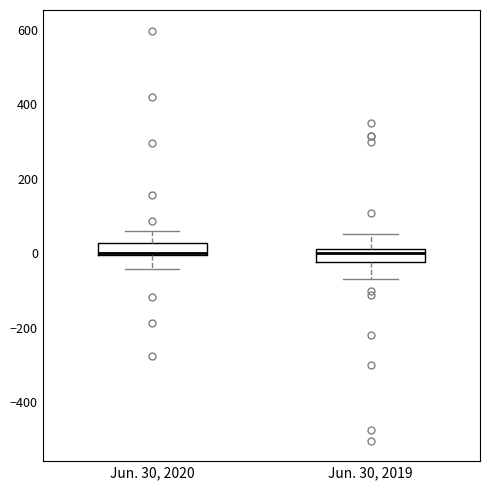

Reading left to right, transcribe this box plot: for each box, give where its median line is, the range the box spans, and where its two whiskers end, as read against the y-axis. The values are not printed on the chart, so give them approximately, as read against the axis.

Jun. 30, 2020: median 0 (drawn on the box's lower edge), box 0 to 20, whiskers -40 to 60
Jun. 30, 2019: median 0, box -20 to 20, whiskers -60 to 60